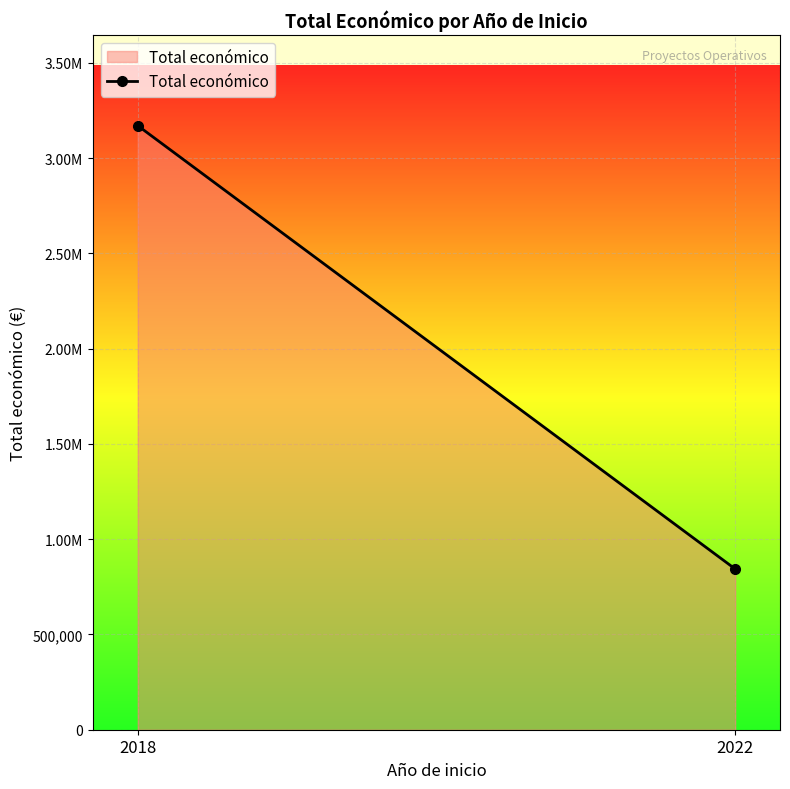

How many data points are above 3170443?

1